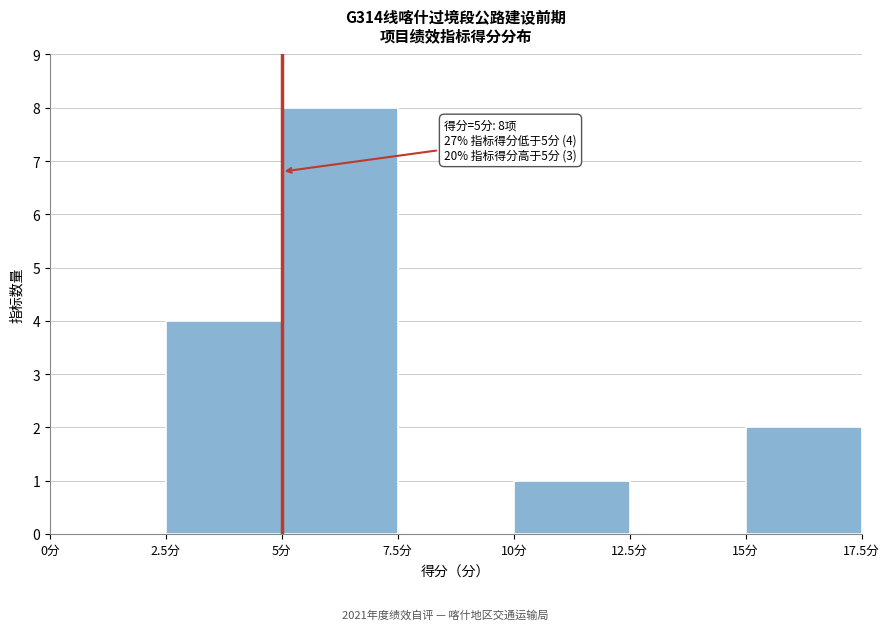

Over which range of the x-axis is the bar tallest?

5.0 to 7.5